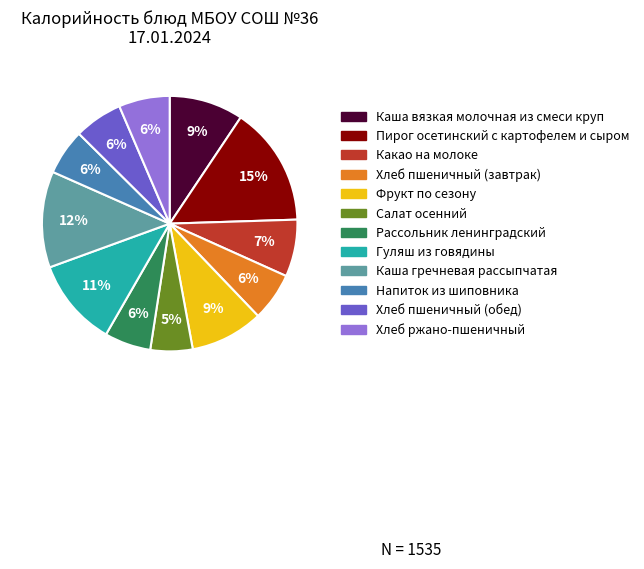

Is it true that Хлеб пшеничный (обед) is 6% of the pie?

True